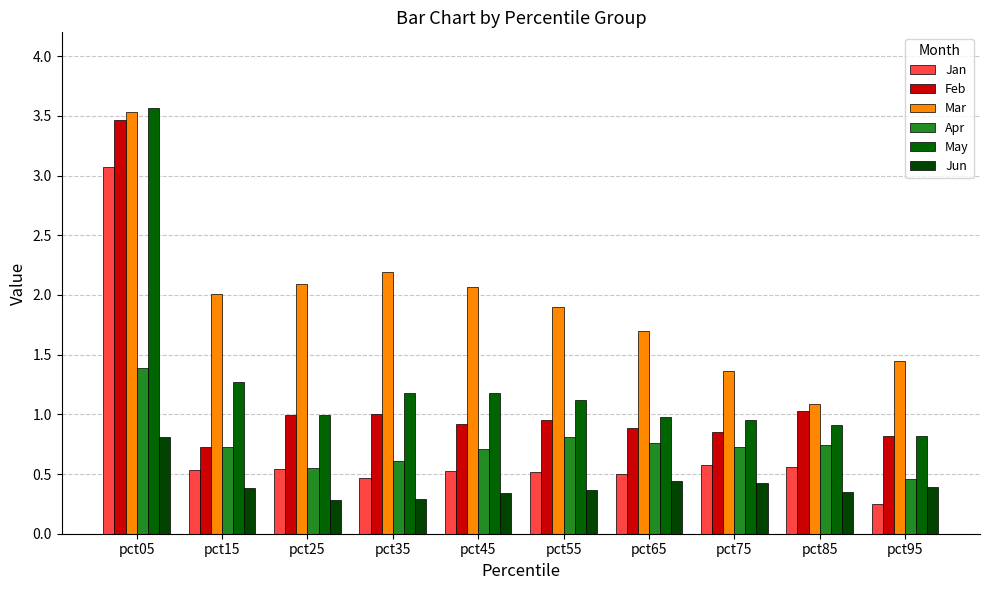

Is the value of Jan at pct35 greater than the value of Jun at pct15?

Yes